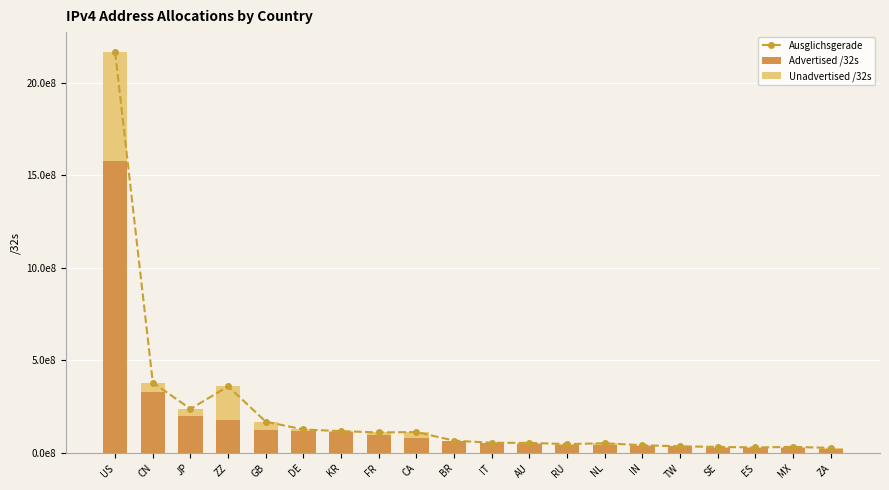

Which has a higher value, FR or IN?

FR